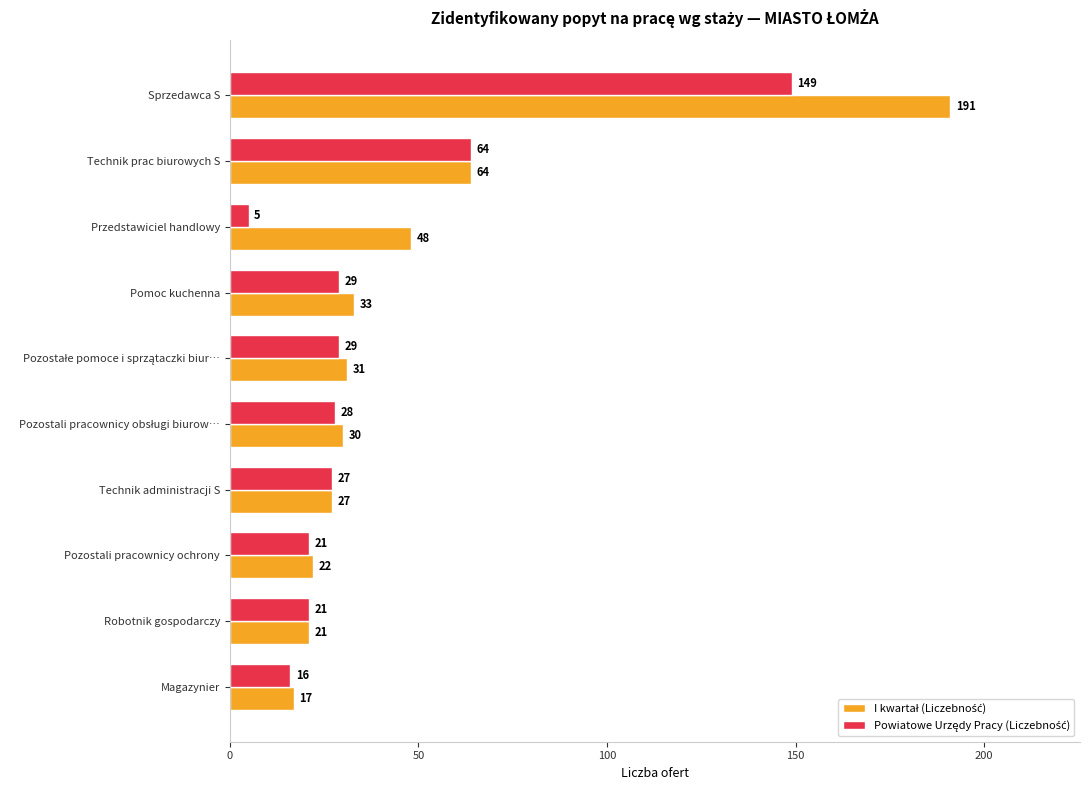

What is the minimum value shown in the chart?

5